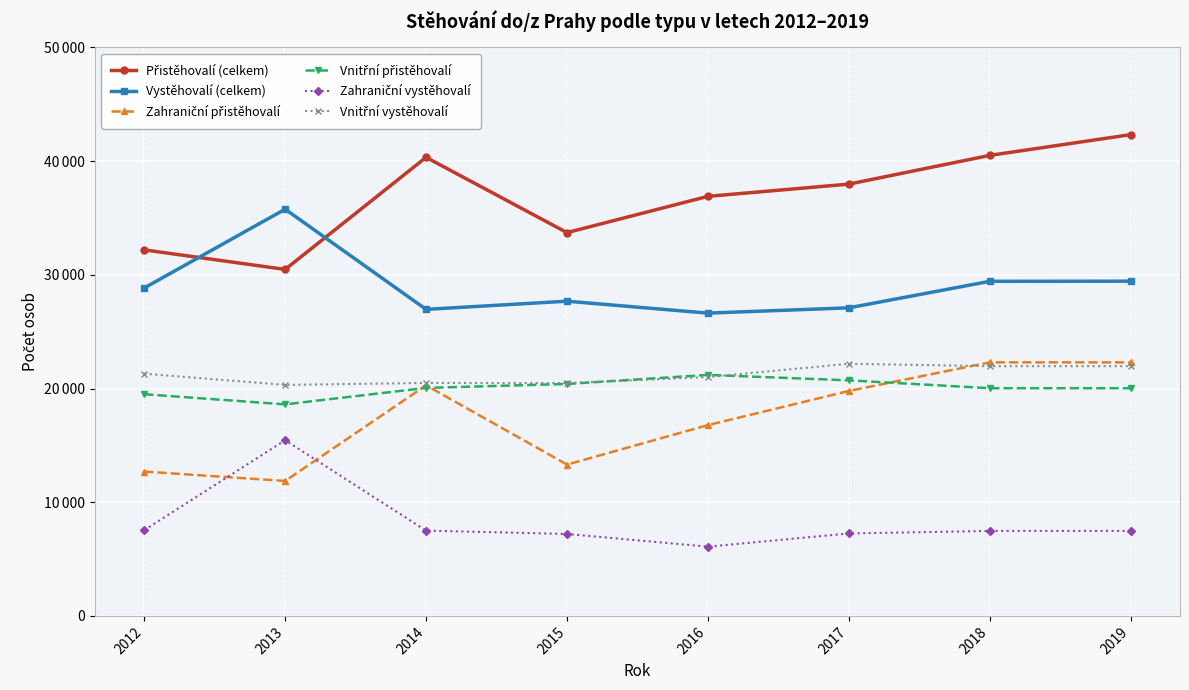

True or false: Vnitřní vystěhovalí and Přistěhovalí (celkem) intersect in this chart.

False